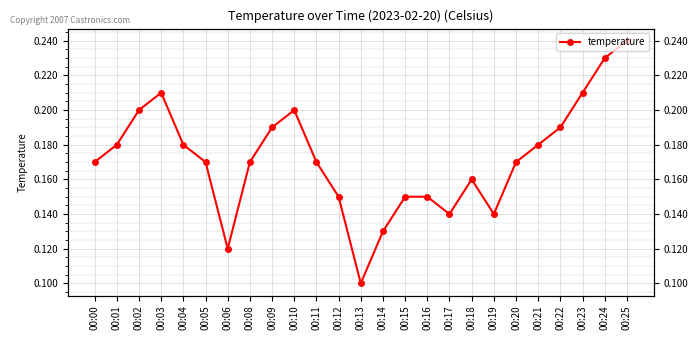

Count the values in the range 0 to 1.

25